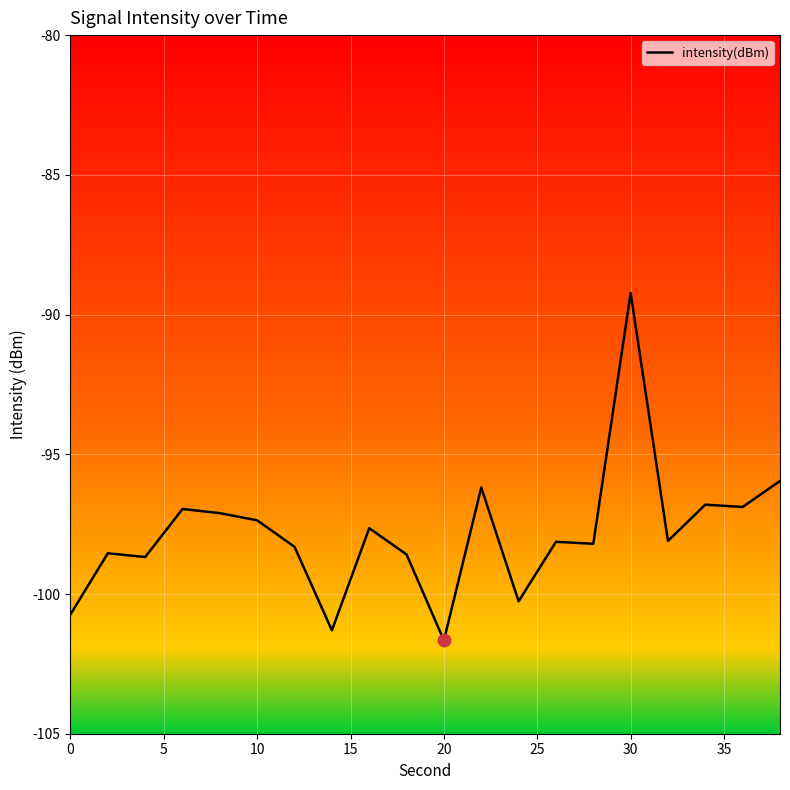

What is the smallest value displayed?

-101.7